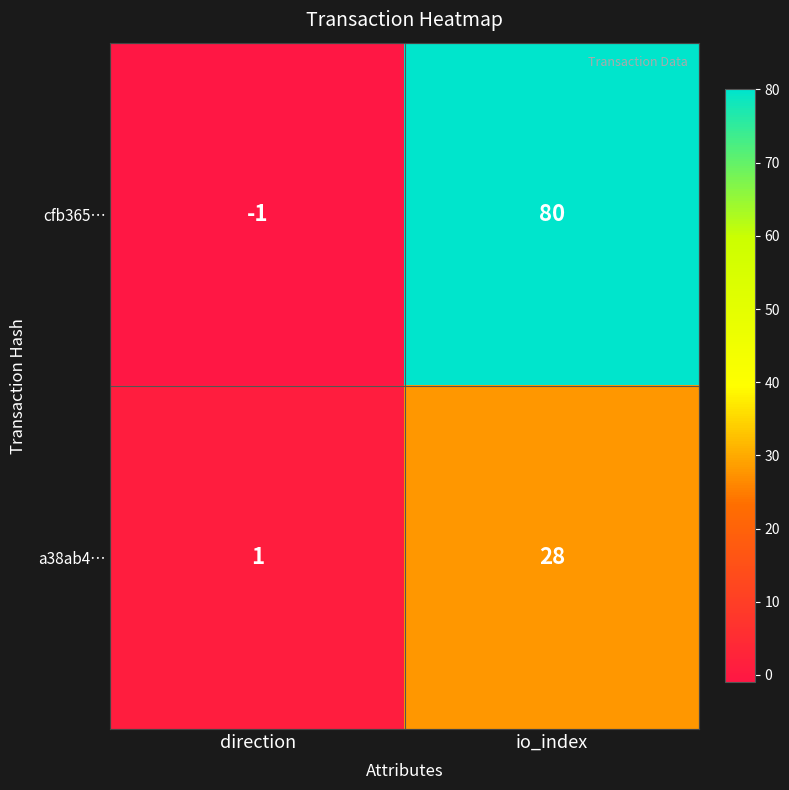

Rank the series by their average value, from highest to lowest.

cfb365…, a38ab4…